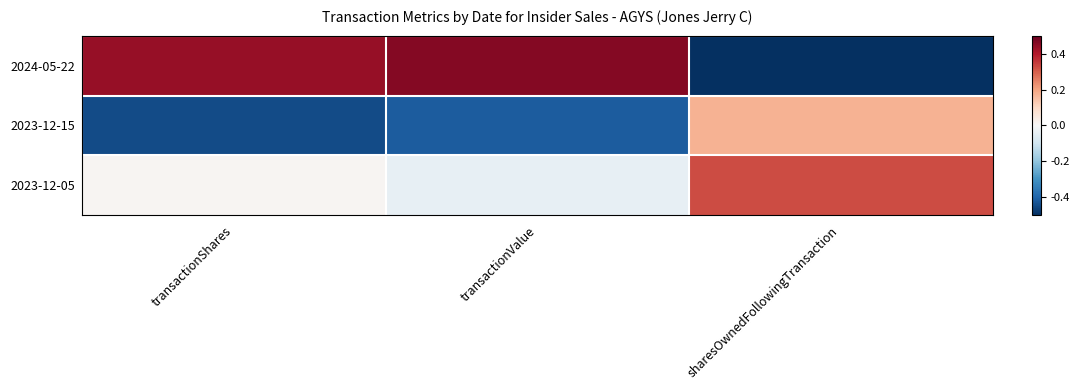

Which series has the largest total across all categories?

2024-05-22